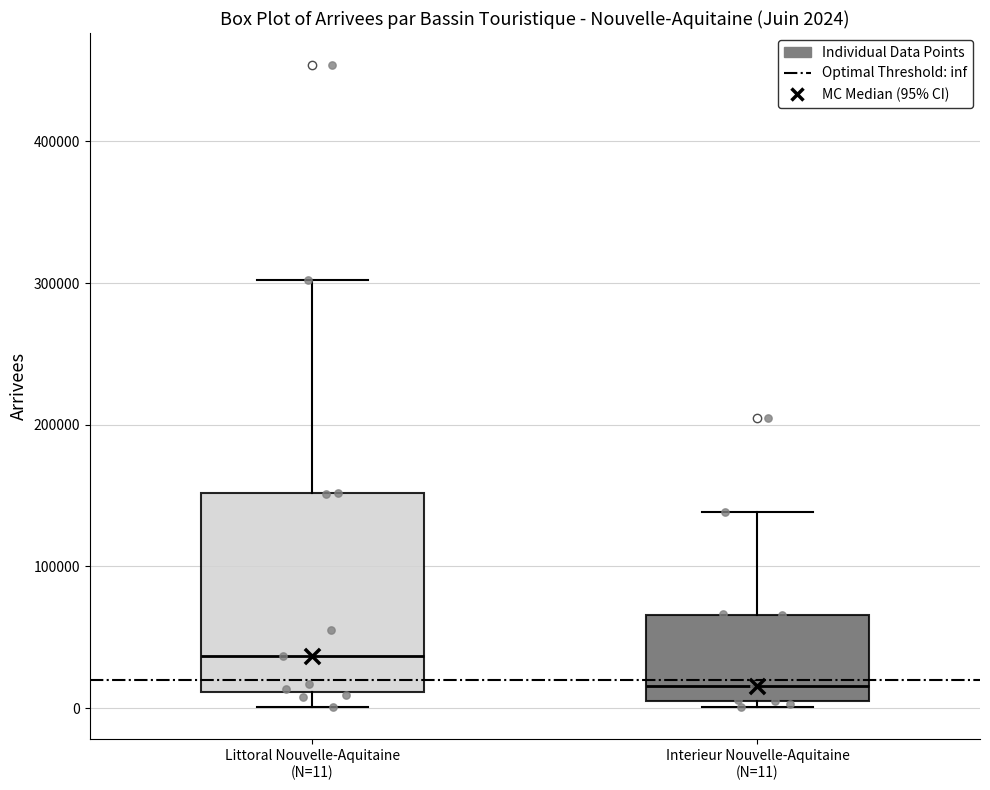

Which box is the tallest, from its lower edge to its upper edge?

Littoral Nouvelle-Aquitaine (N=11)